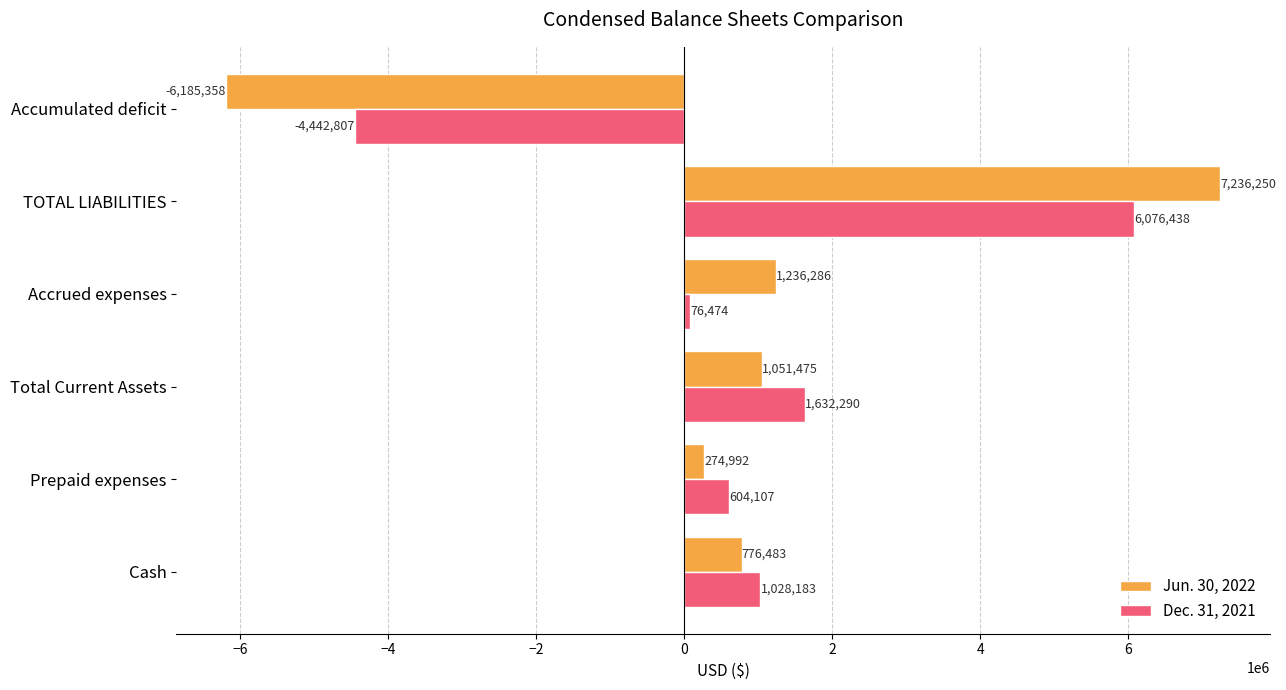

Read the Dec. 31, 2021 value at TOTAL LIABILITIES, to the nearest 50.

6076450